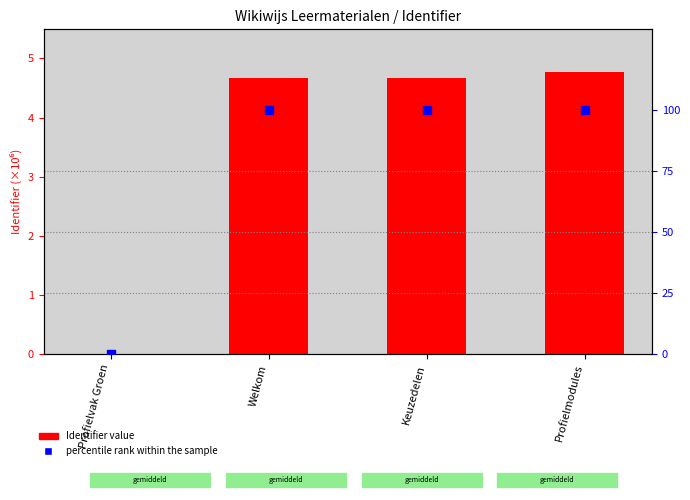

Which series reaches the minimum Y coordinate?

Identifier value